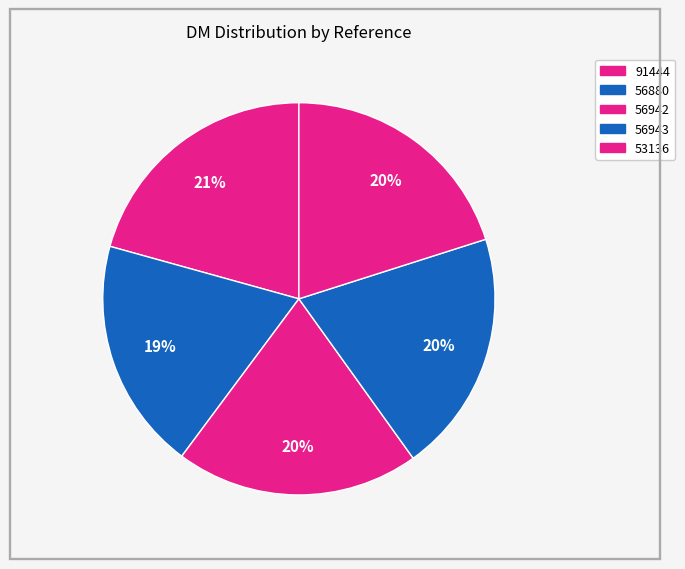

Does 56942 account for over 50% of the chart?

No